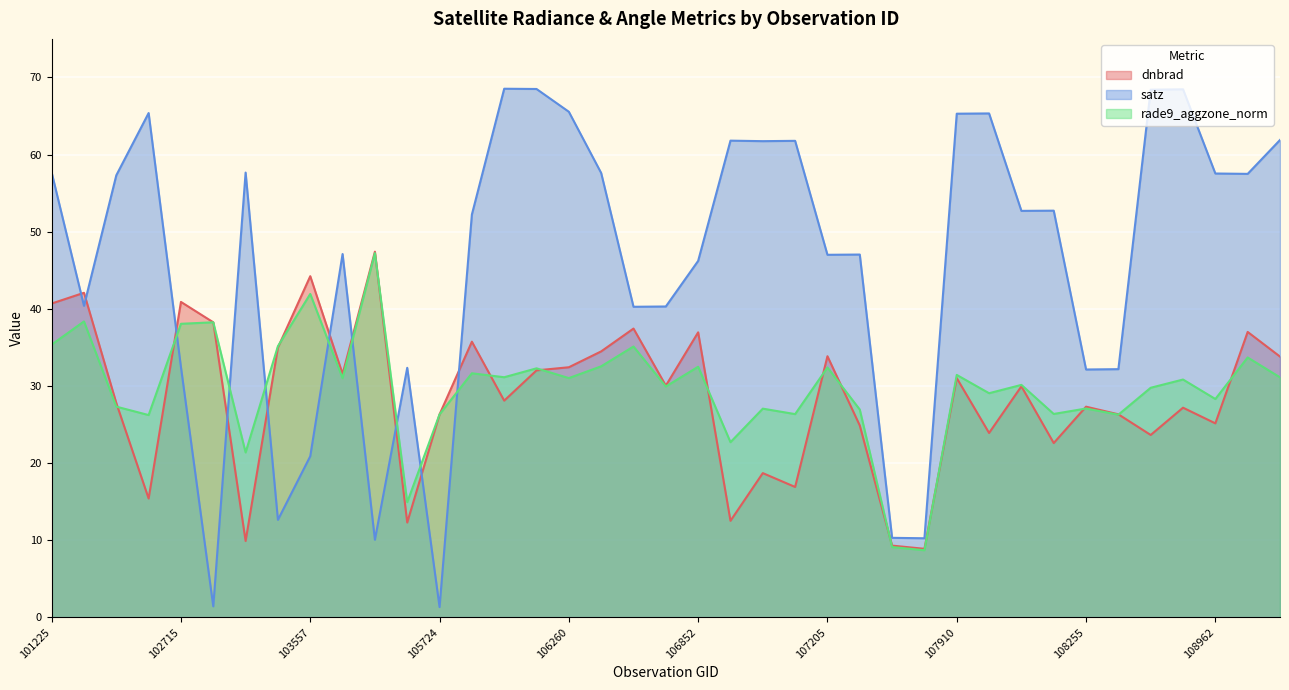

At which category is the sum across all series the highest?

101225